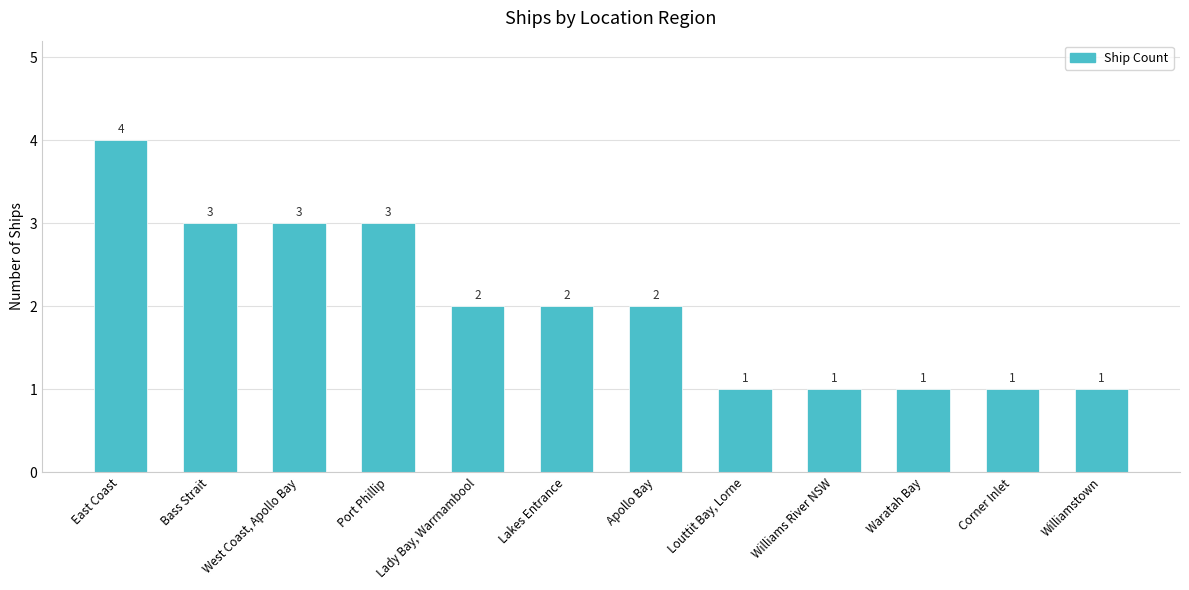

Count the values in the range 1 to 3.

11